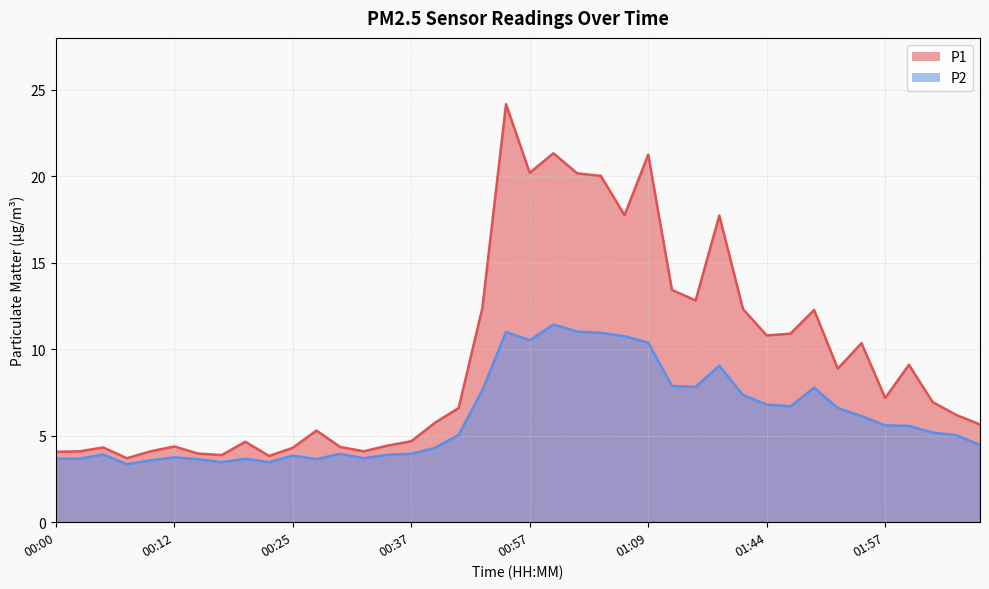

Which series has the largest total across all categories?

P1